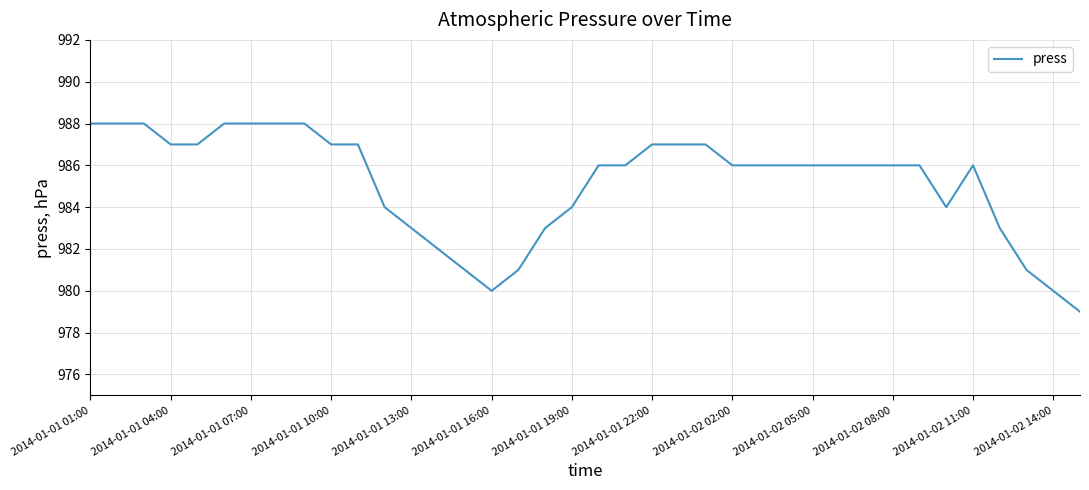

What is the maximum value shown in the chart?

988